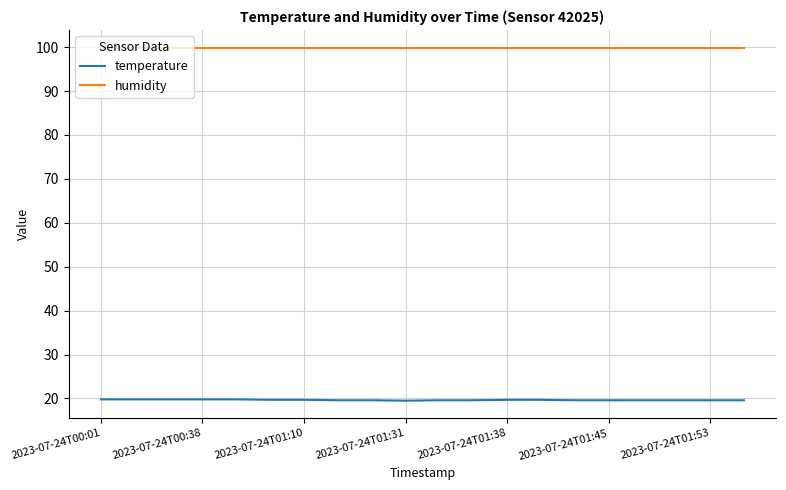

List the series in order of their peak value, highest first.

humidity, temperature